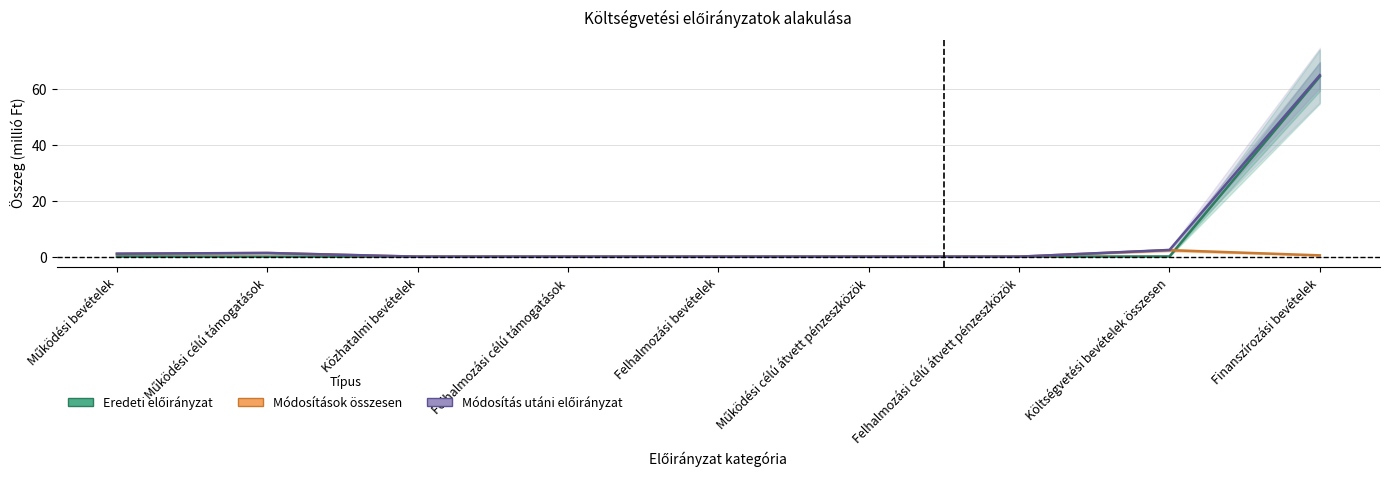

Rank the categories by Eredeti előirányzat value from lowest to highest.

Működési célú támogatások, Közhatalmi bevételek, Felhalmozási célú támogatások, Felhalmozási bevételek, Működési célú átvett pénzeszközök, Felhalmozási célú átvett pénzeszközök, Működési bevételek, Költségvetési bevételek összesen, Finanszírozási bevételek